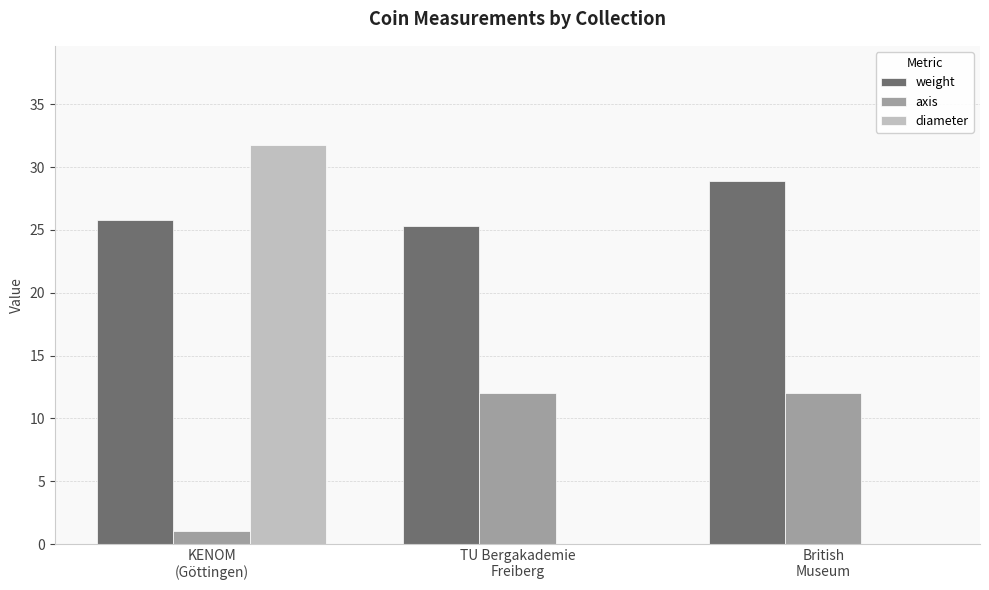

Is it true that diameter equals 31.7 at KENOM
(Göttingen)?

True